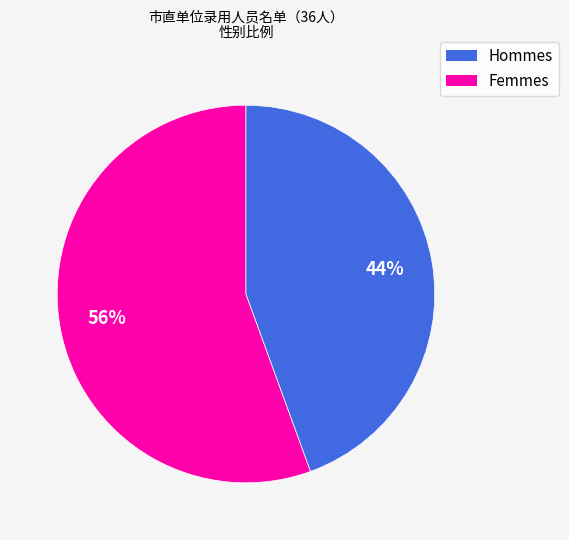

How many segments does this pie chart have?

2